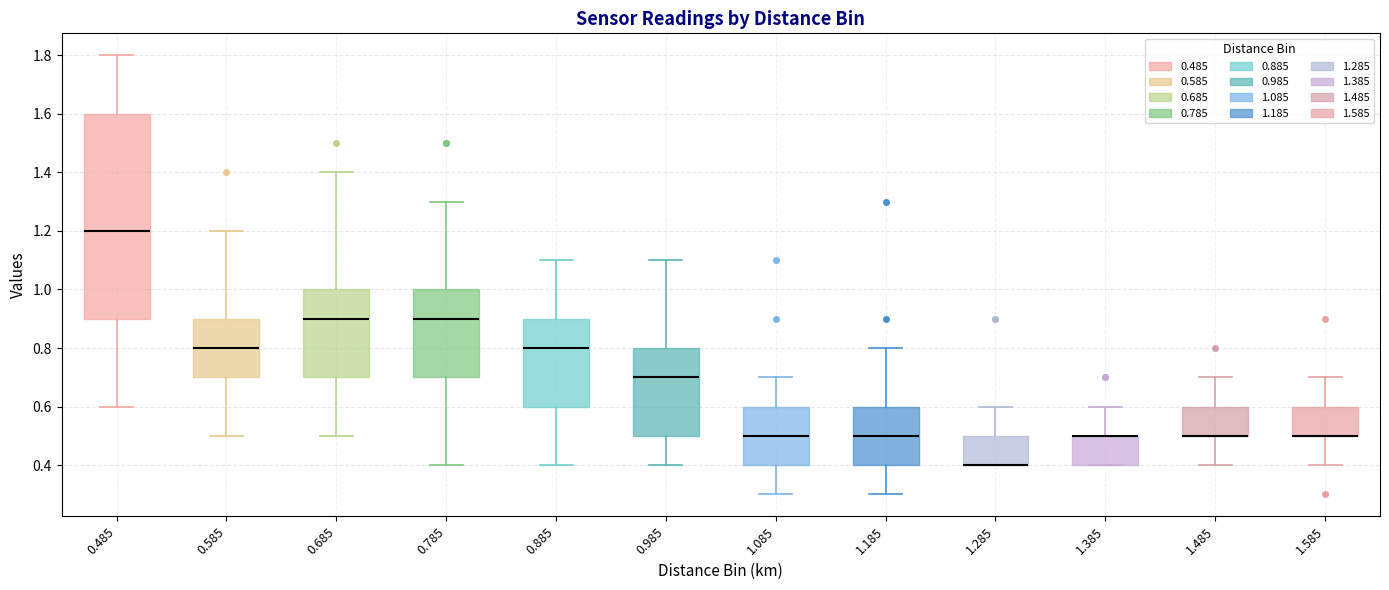

Reading left to right, transcribe this box plot: for each box, give where its median line is, the range the box spans, and where its two whiskers end, as read against the y-axis. The values are not printed on the chart, so give them approximately, as read against the axis.

0.485: median 1.2, box 0.9 to 1.6, whiskers 0.6 to 1.8
0.585: median 0.8, box 0.7 to 0.9, whiskers 0.5 to 1.2
0.685: median 0.9, box 0.7 to 1.0, whiskers 0.5 to 1.4
0.785: median 0.9, box 0.7 to 1.0, whiskers 0.4 to 1.3
0.885: median 0.8, box 0.6 to 0.9, whiskers 0.4 to 1.1
0.985: median 0.7, box 0.5 to 0.8, whiskers 0.4 to 1.1
1.085: median 0.5, box 0.4 to 0.6, whiskers 0.3 to 0.7
1.185: median 0.5, box 0.4 to 0.6, whiskers 0.3 to 0.8
1.285: median 0.4 (drawn on the box's lower edge), box 0.4 to 0.5, whiskers 0.4 to 0.6
1.385: median 0.5 (drawn on the box's upper edge), box 0.4 to 0.5, whiskers 0.4 to 0.6
1.485: median 0.5 (drawn on the box's lower edge), box 0.5 to 0.6, whiskers 0.4 to 0.7
1.585: median 0.5 (drawn on the box's lower edge), box 0.5 to 0.6, whiskers 0.4 to 0.7